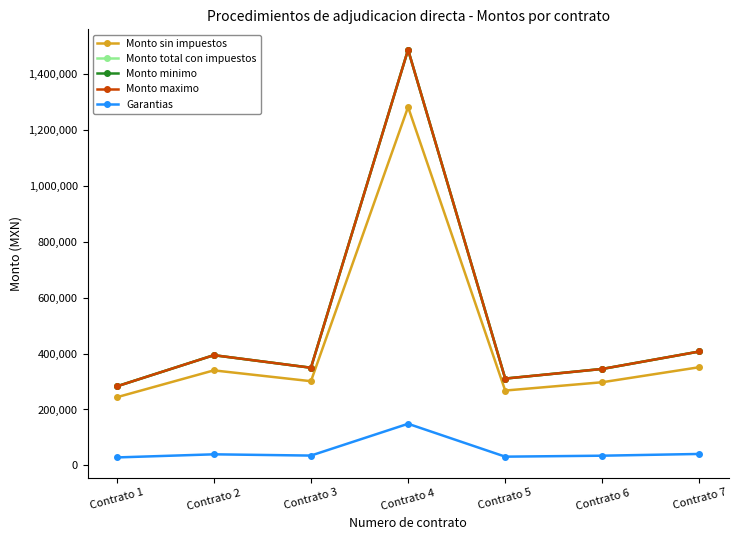

Does the chart have visible grid lines?

No